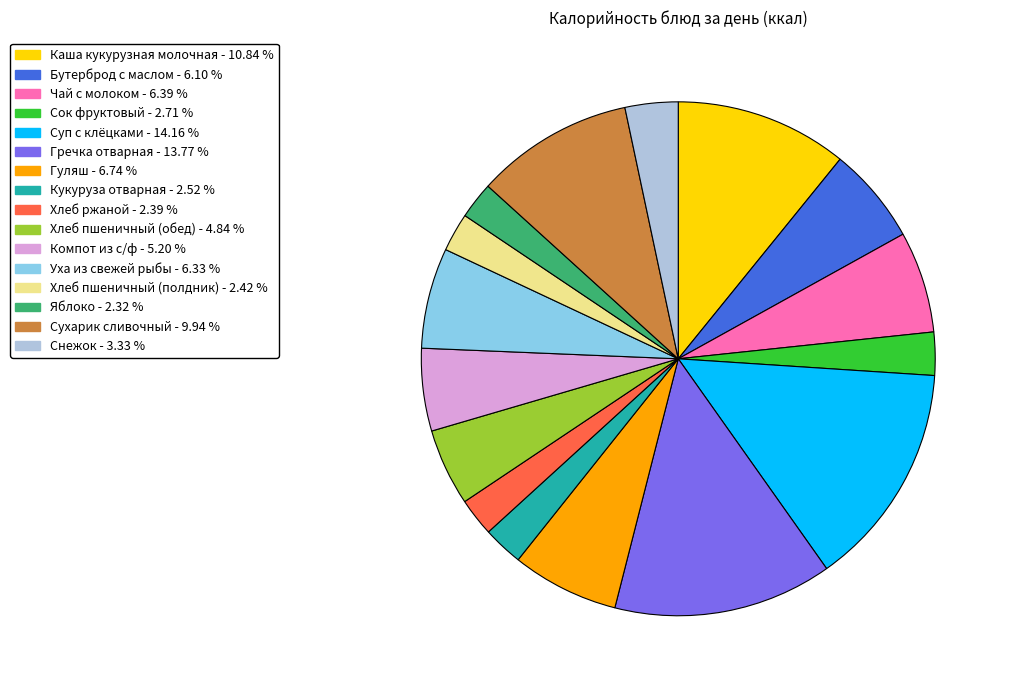

Approximately how many times larger is the value at Кукуруза отварная compared to Гуляш?

0.4